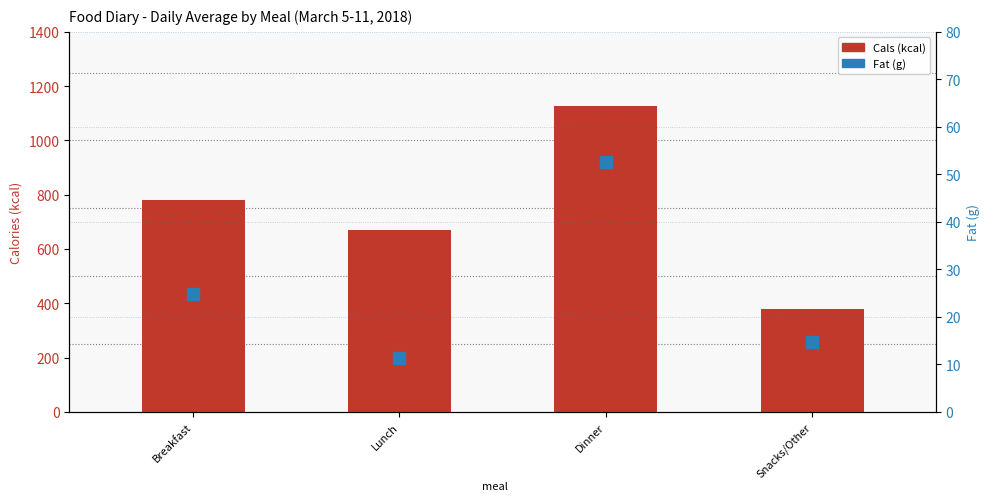

The Cals (kcal) series shows 203.2 at Snacks/Other. True or false?

False